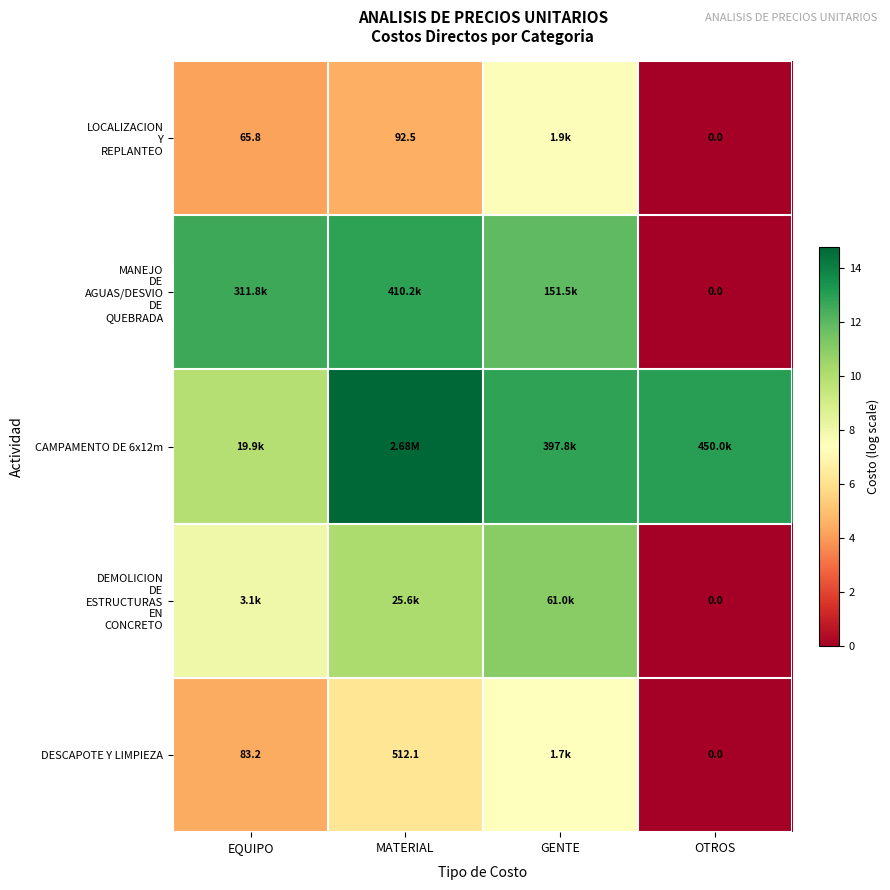

Rank the categories by LOCALIZACION Y REPLANTEO value from highest to lowest.

GENTE, MATERIAL, EQUIPO, OTROS